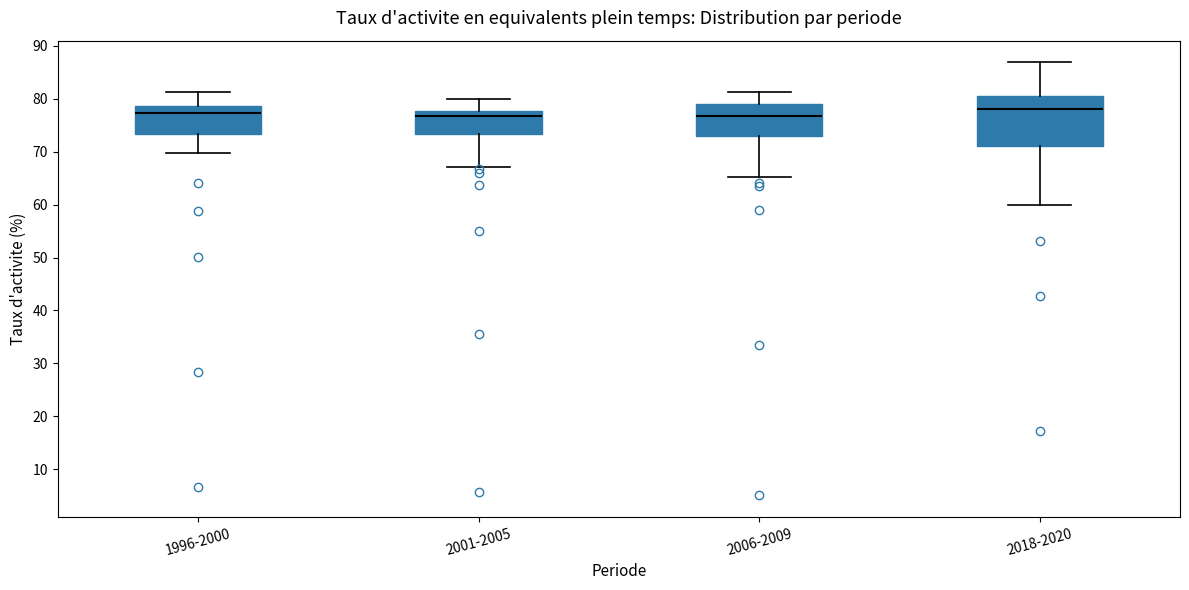

Reading left to right, read every box against the y-axis: the position of its median line, the range the box covers, and the ends of its whiskers. The values are not printed on the chart, so give them approximately, as read against the axis.

1996-2000: median 77, box 73 to 79, whiskers 70 to 81
2001-2005: median 77, box 73 to 78, whiskers 67 to 80
2006-2009: median 77, box 73 to 79, whiskers 65 to 81
2018-2020: median 78, box 71 to 81, whiskers 60 to 87